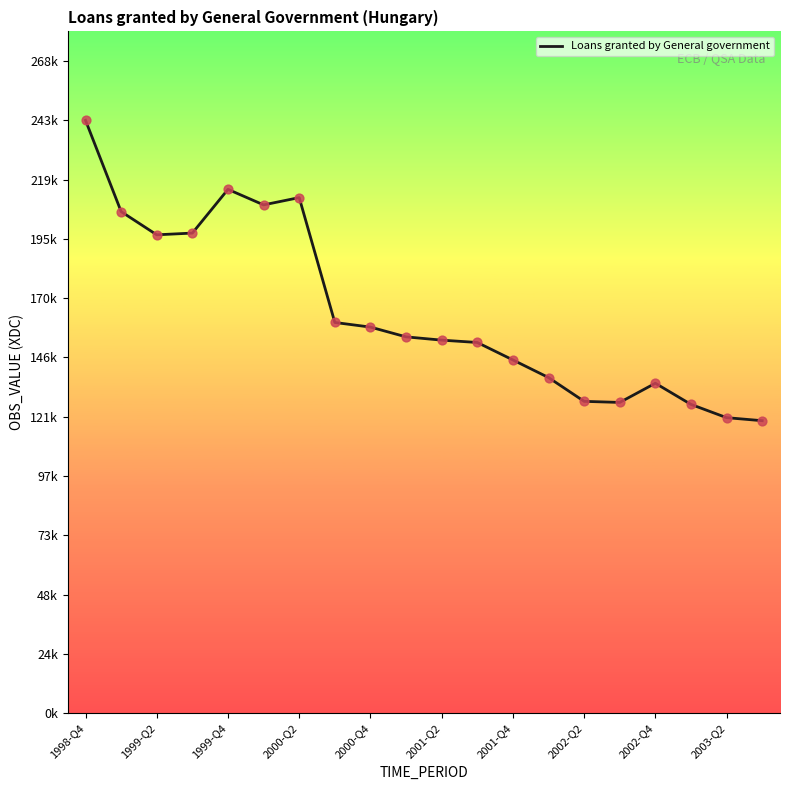

Does the chart have visible grid lines?

No